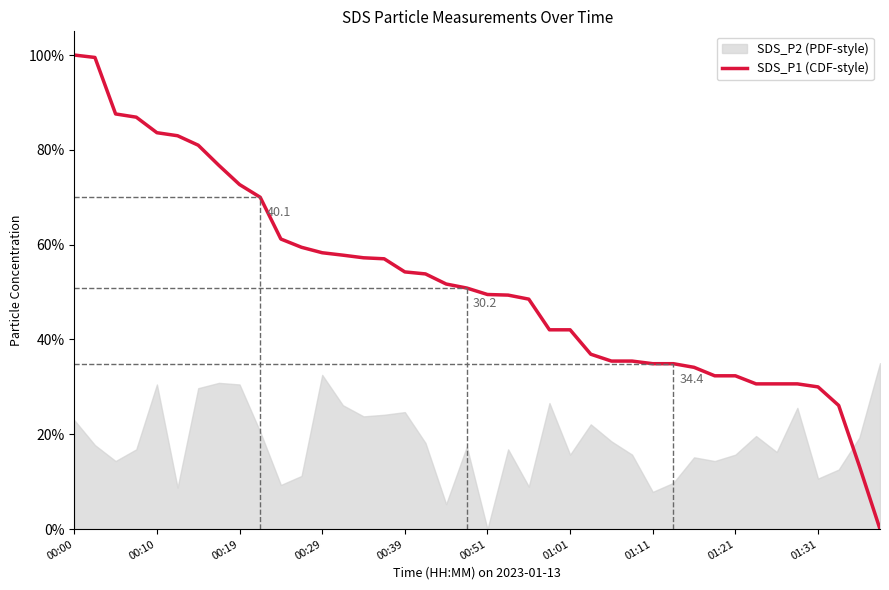

What is the greatest value displayed?

1.0